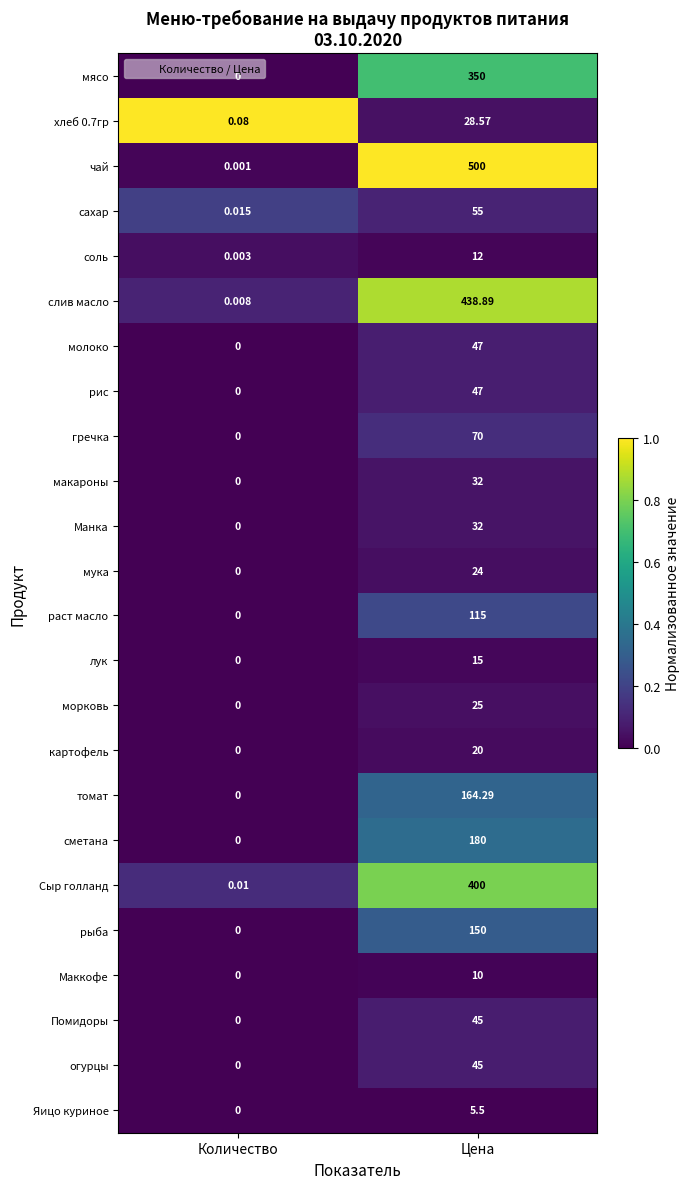

Which series changed the most between Количество and Цена?

чай